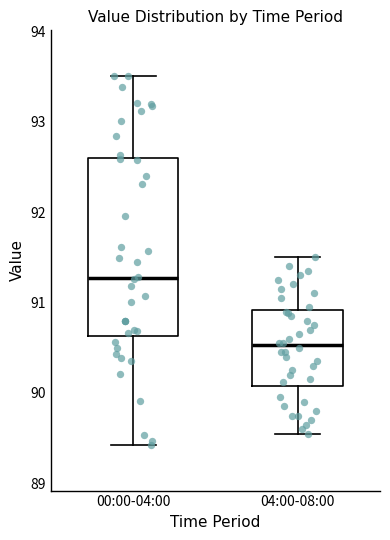

Reading left to right, transcribe this box plot: for each box, give where its median line is, the range the box spans, and where its two whiskers end, as read against the y-axis. The values are not printed on the chart, so give them approximately, as read against the axis.

00:00-04:00: median 91.3, box 90.6 to 92.6, whiskers 89.4 to 93.5
04:00-08:00: median 90.5, box 90.1 to 90.9, whiskers 89.6 to 91.5